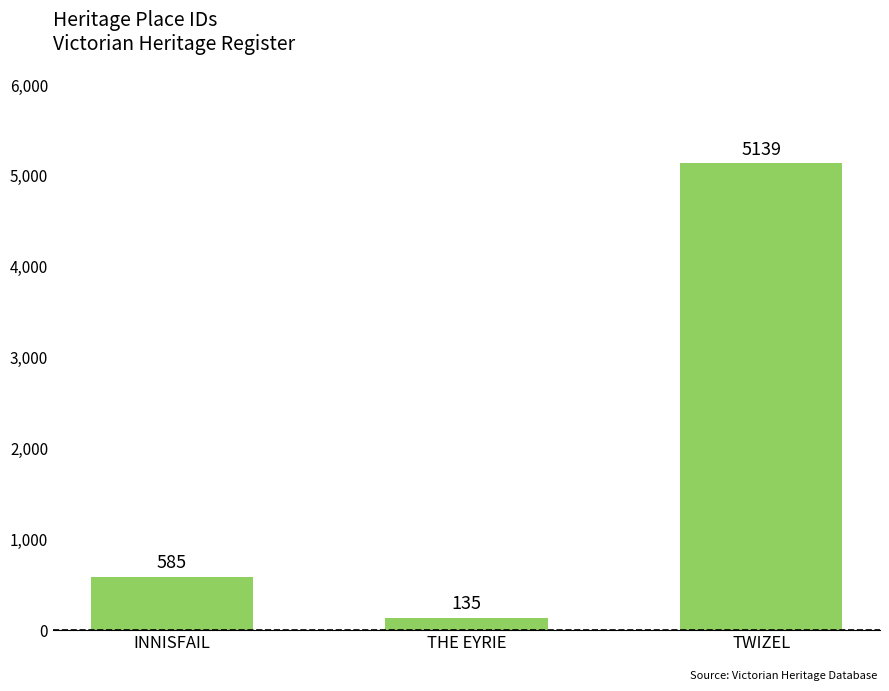

What is the label of the 3rd bar from the right?

INNISFAIL